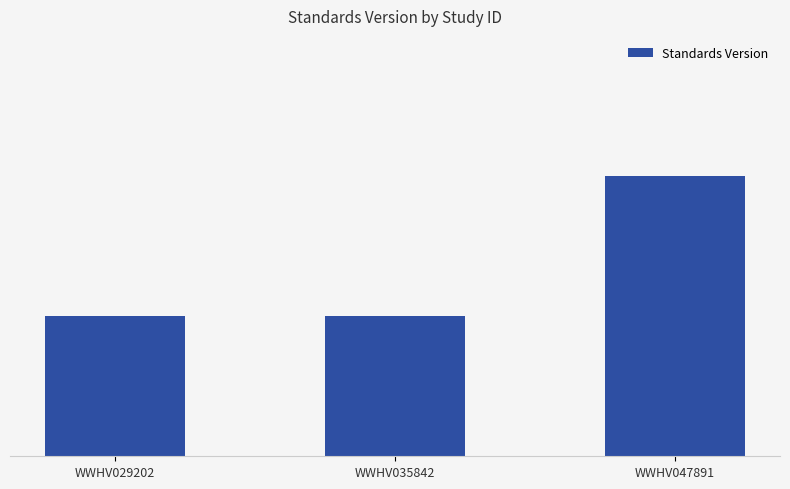

Which has a higher value, WWHV047891 or WWHV029202?

WWHV047891